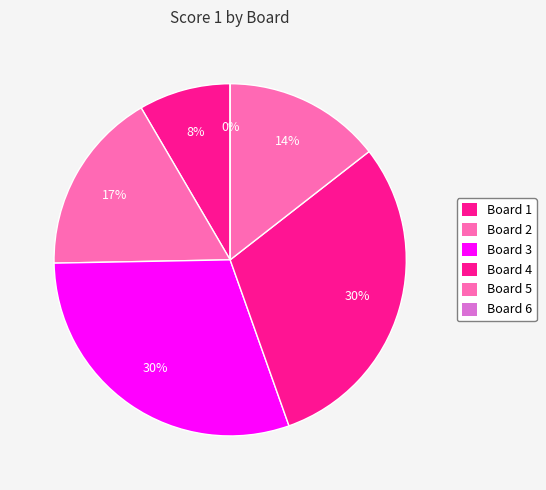

Which slice is the smallest?

Board 6